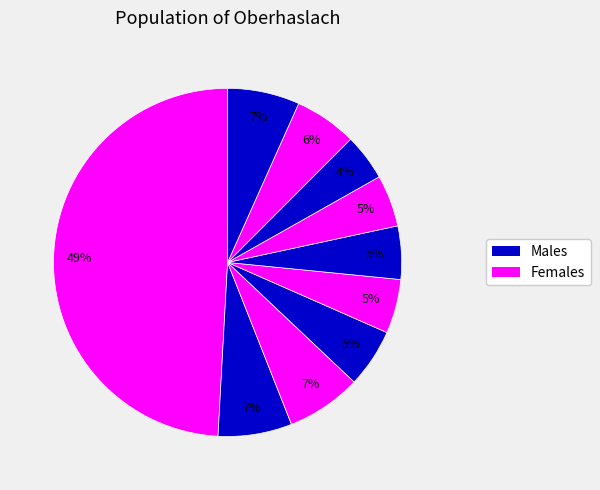

Count the number of slices in the pie.

10